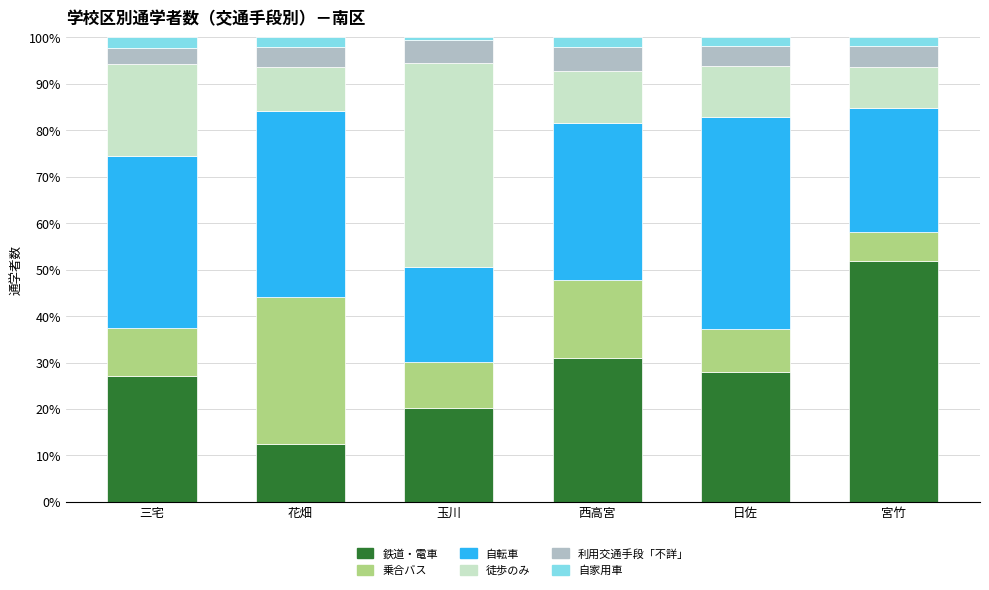

The 鉄道・電車 series shows 12.5 at 花畑. True or false?

True